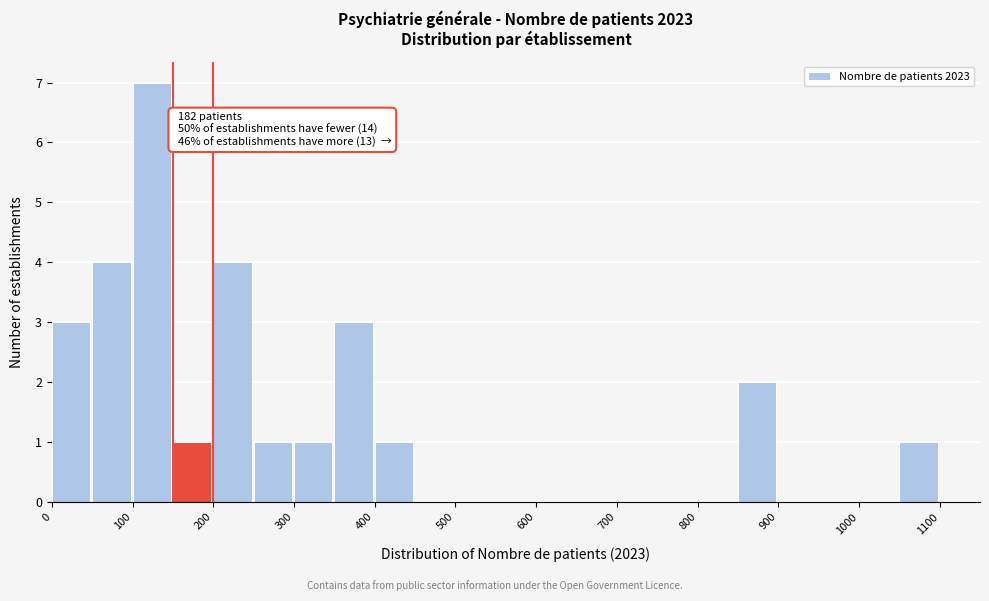

Which range on the x-axis has the tallest bar?

100 to 150